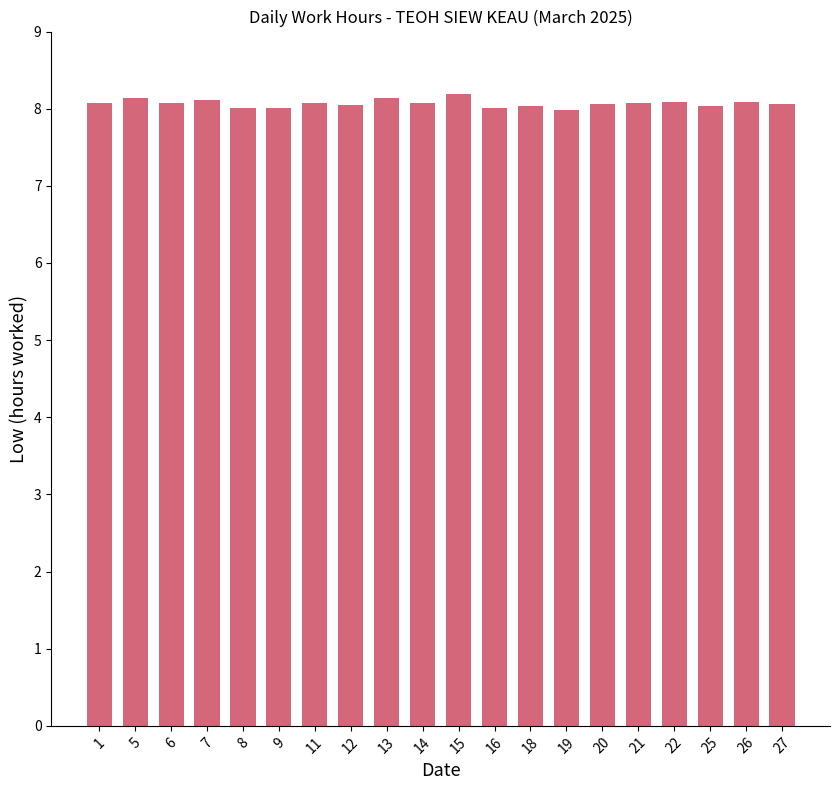

Are the bars grouped side by side (vs. stacked)?

No